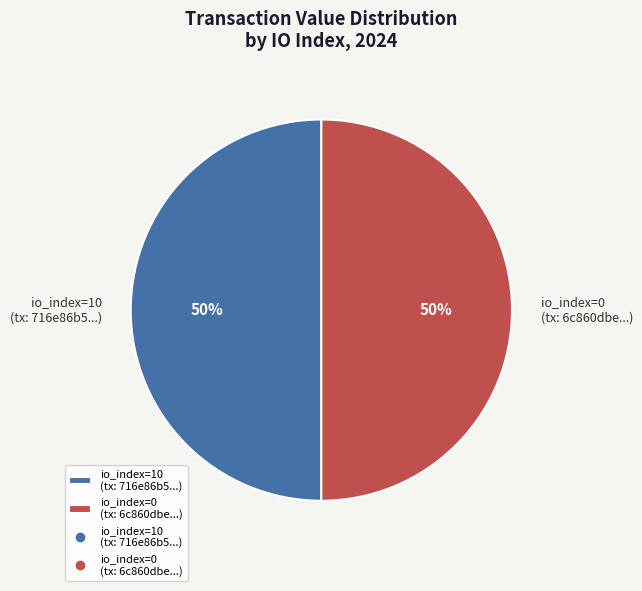

Combined, do io_index=0 (tx: 6c860dbe...) and io_index=10 (tx: 716e86b5...) account for over 50%?

Yes